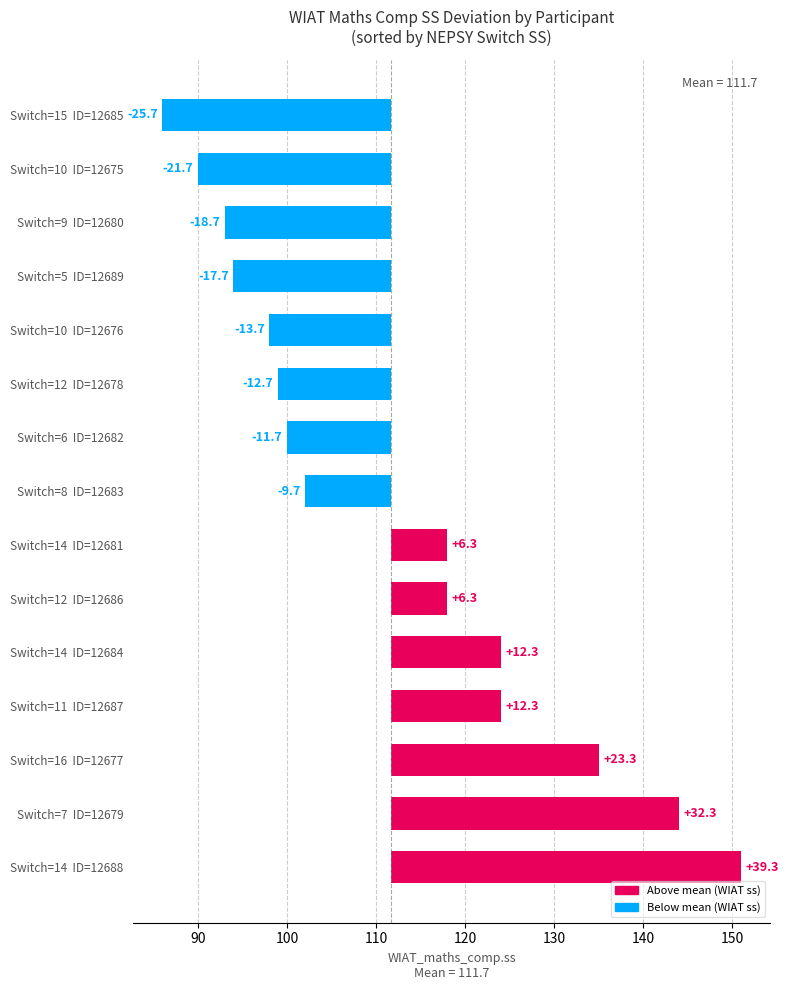

Are the bars horizontal?

Yes